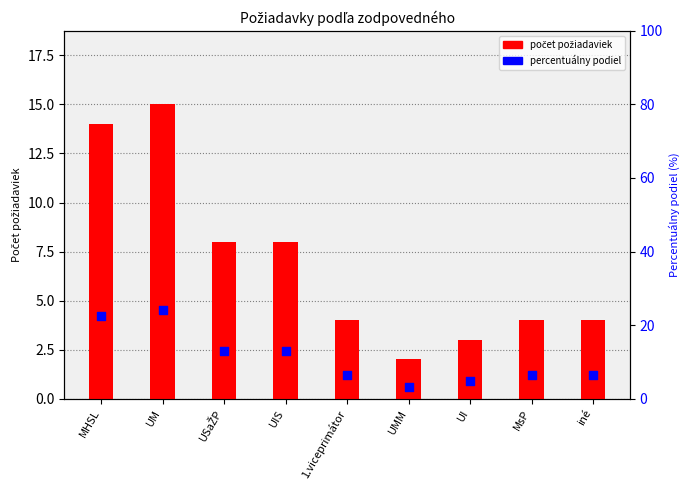

What is the total value across all series at UIS?

20.9